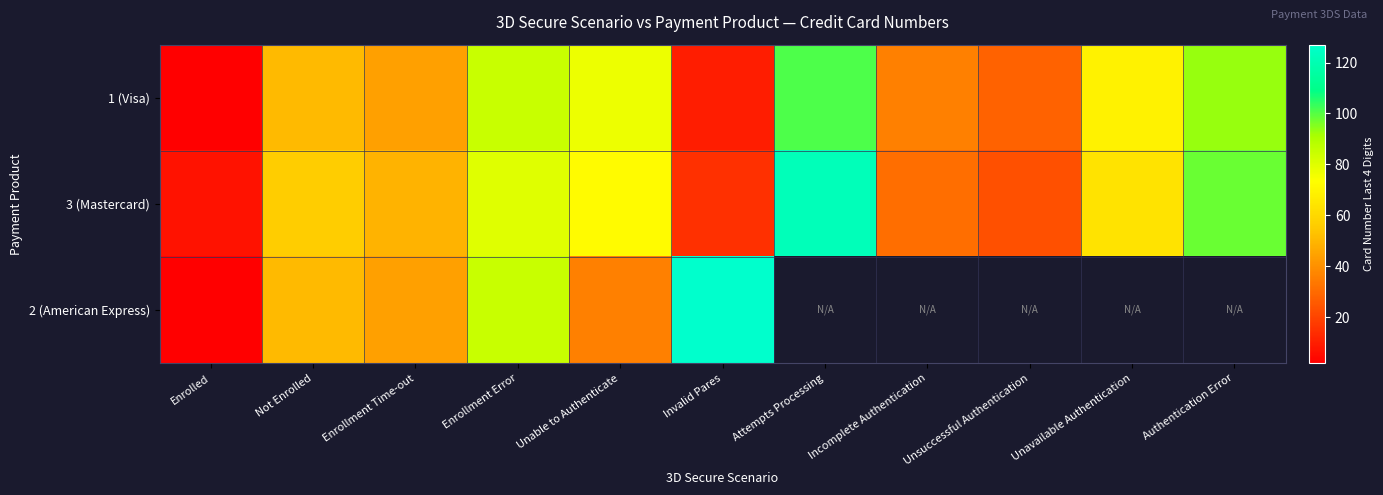

Rank the series at Enrolled from lowest to highest value.

1 (Visa), 2 (American Express), 3 (Mastercard)